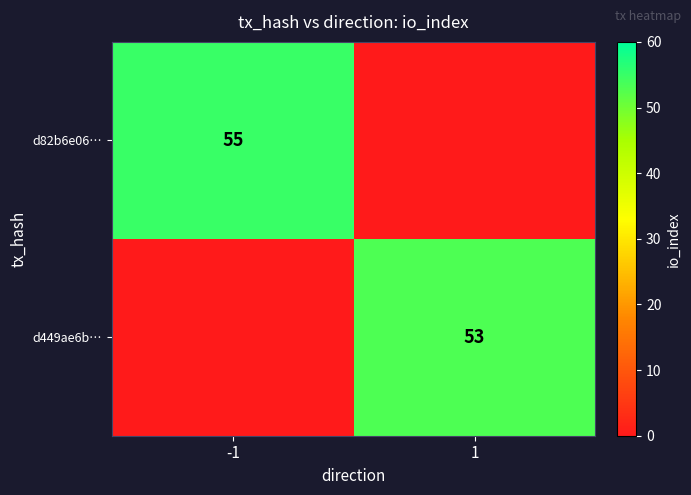

True or false: d449ae6b… has a value of 53 at 1.

True